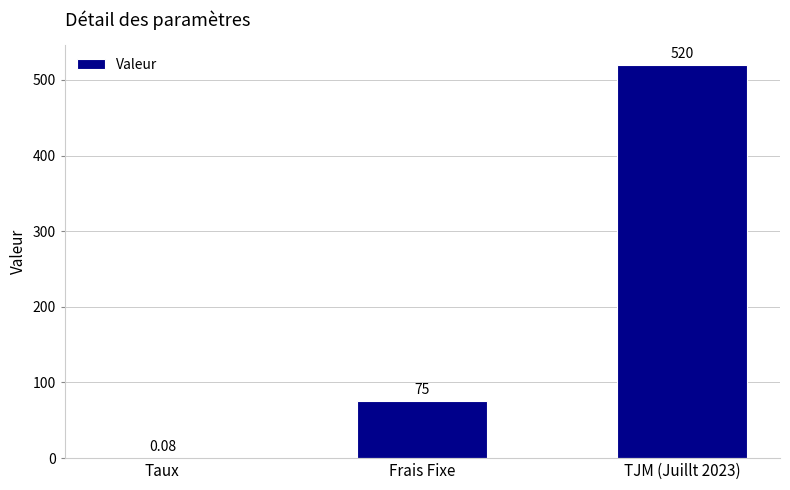

At which label is the value closest to 260?

Frais Fixe